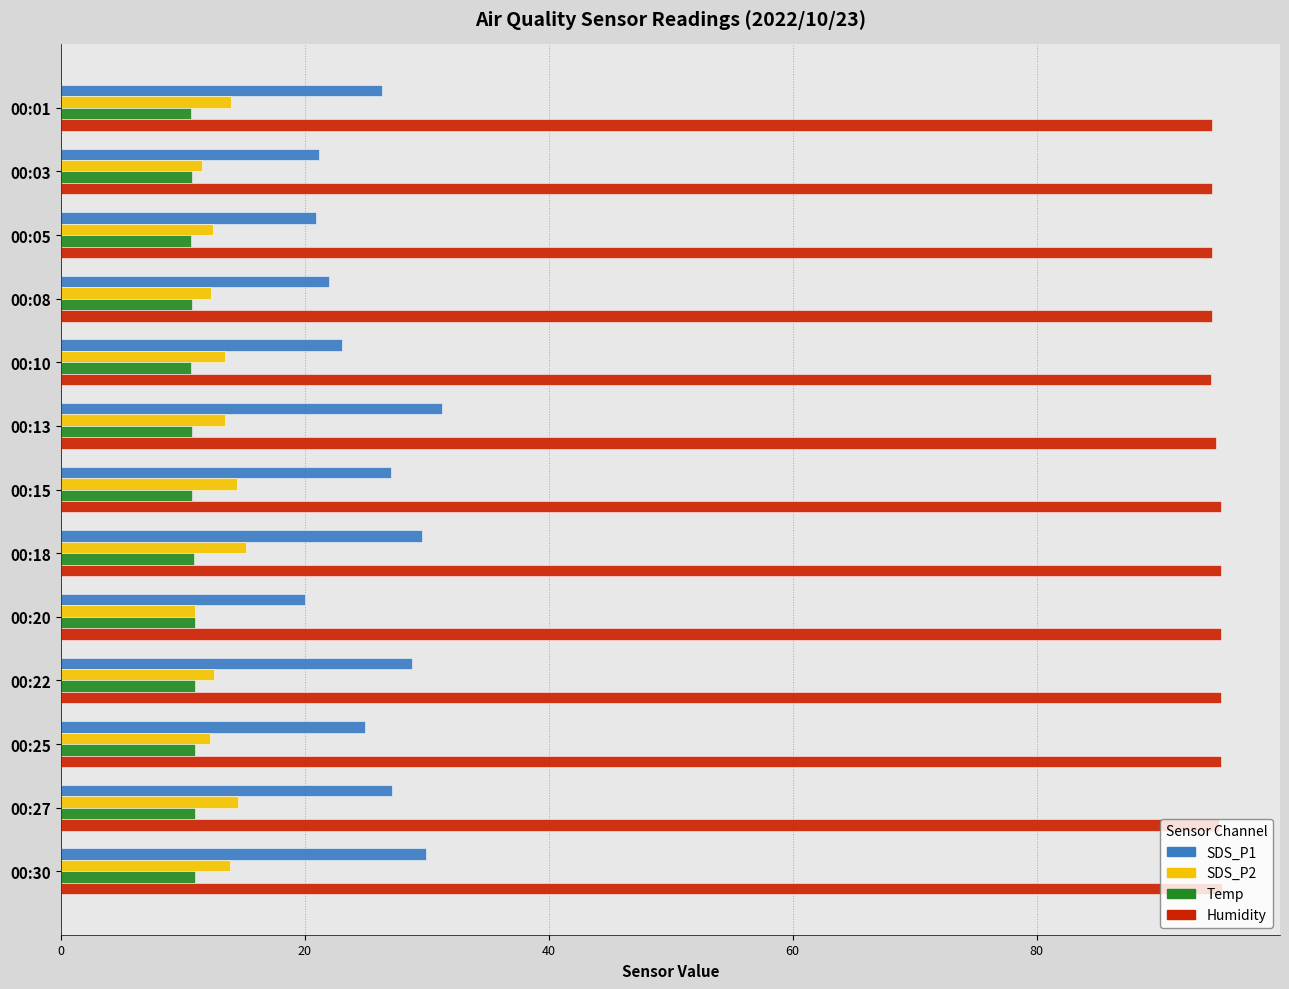

What is the difference between the highest and lowest values at 00:20?

84.1